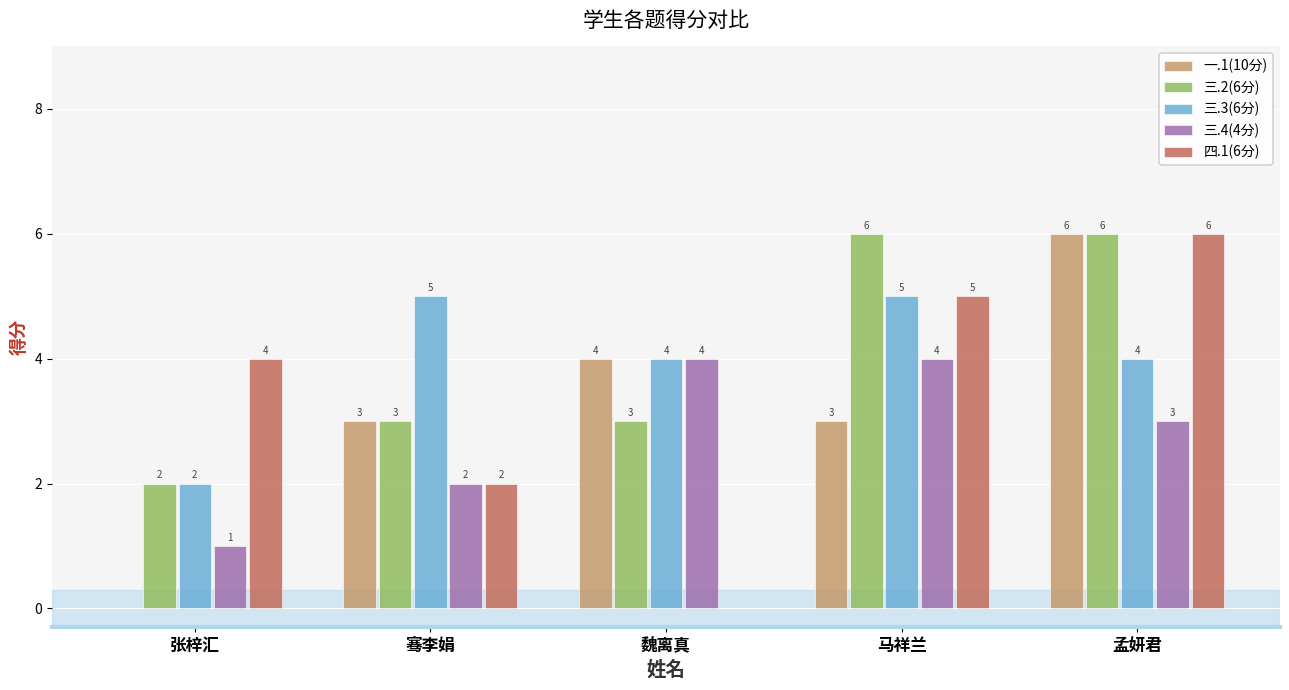

Is the value of 三.2(6分) at 马祥兰 greater than the value of 三.3(6分) at 张梓汇?

Yes